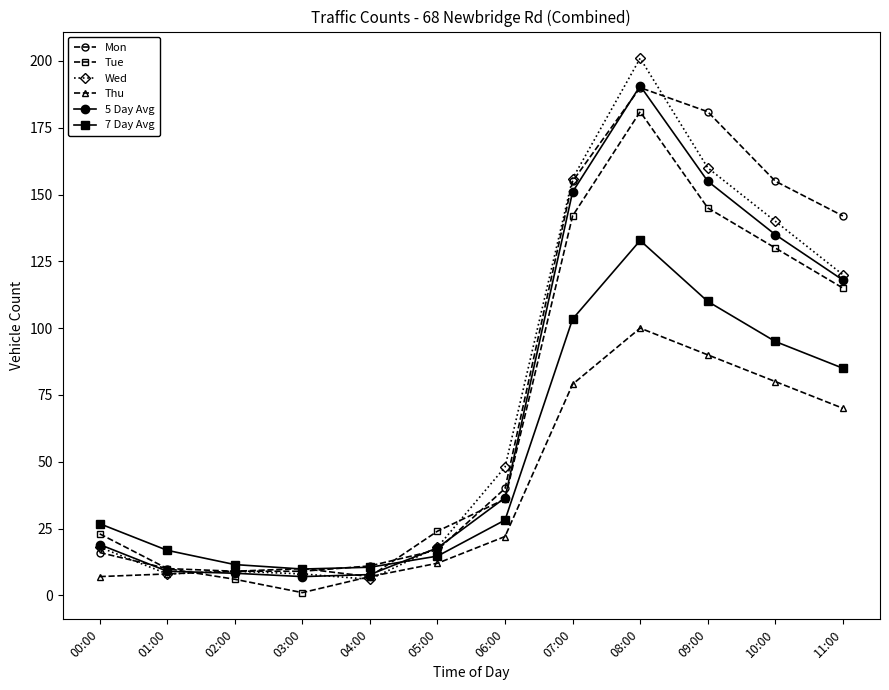

Where is Wed nearest to the value 103?

11:00